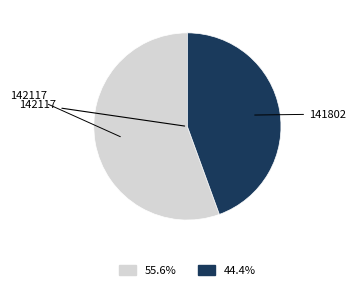

Does any single category account for the majority?

Yes